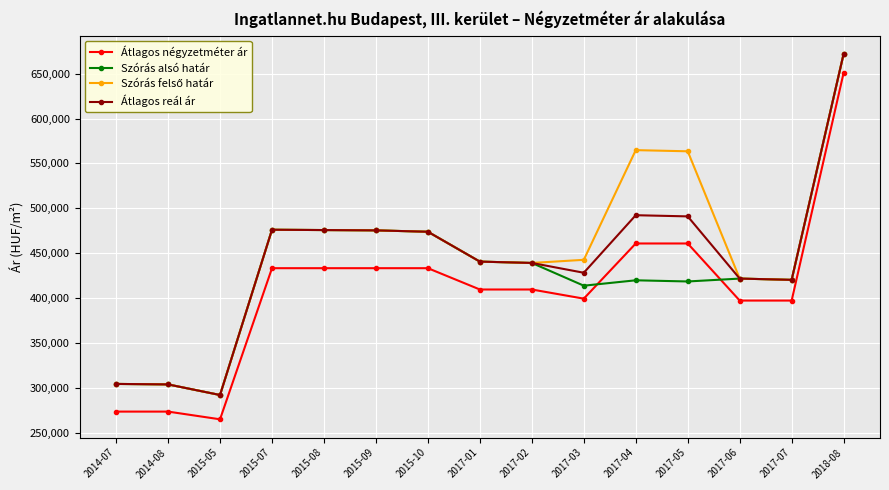

True or false: Átlagos reál ár has a value of 672054 at 2018-08.

True